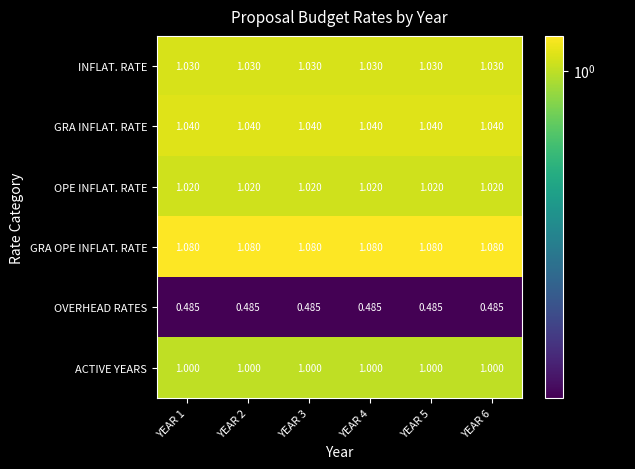

At YEAR 1, list the series in order from smallest to largest.

OVERHEAD RATES, ACTIVE YEARS, OPE INFLAT. RATE, INFLAT. RATE, GRA INFLAT. RATE, GRA OPE INFLAT. RATE